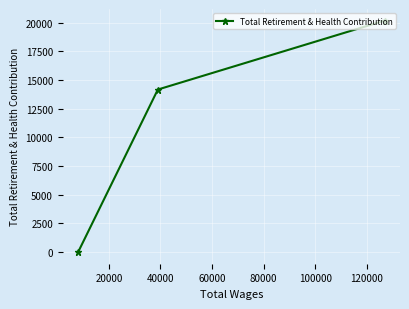

What is the difference between the maximum and minimum values?

20192